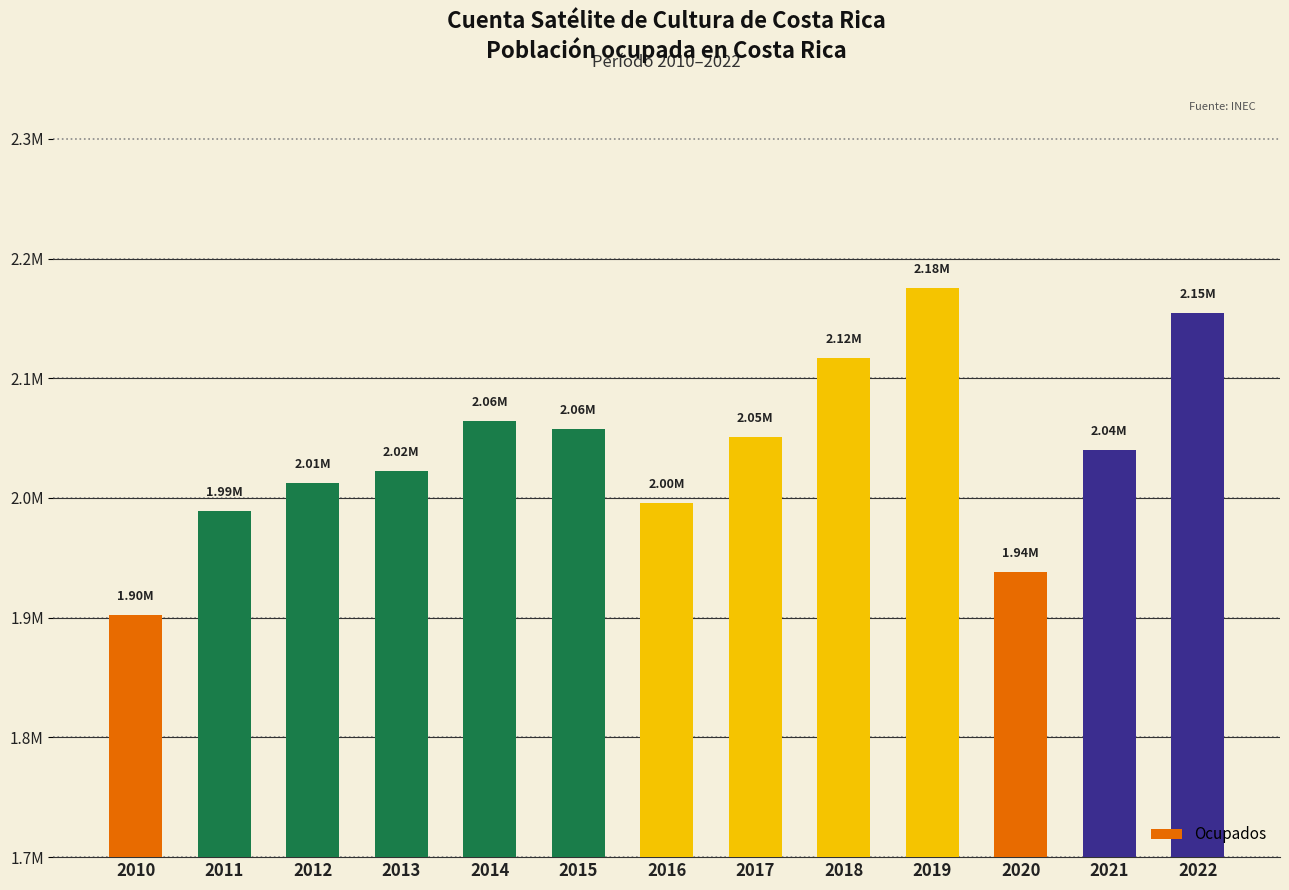

List the labels in order of value, largest first.

2019, 2022, 2018, 2014, 2015, 2017, 2021, 2013, 2012, 2016, 2011, 2020, 2010